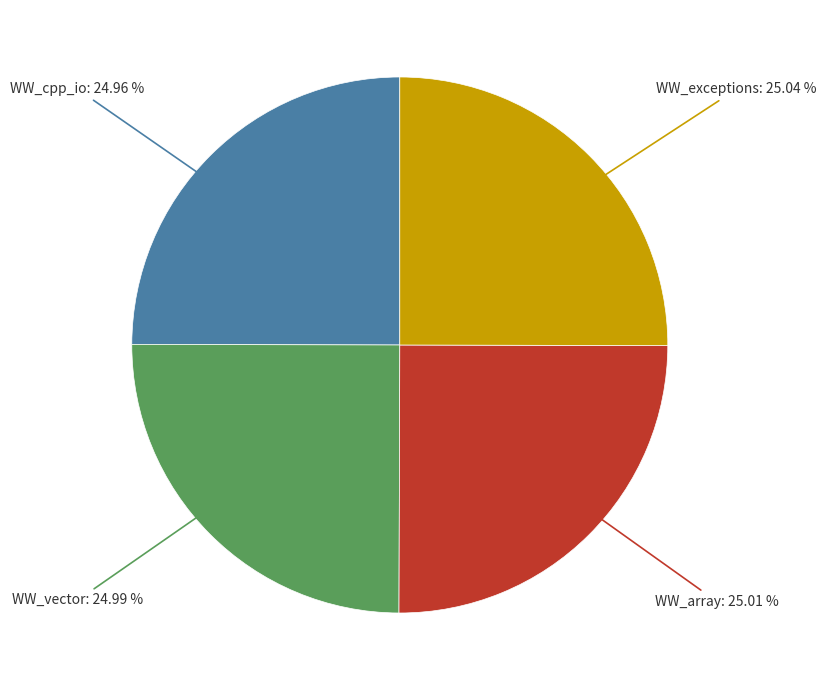

To the nearest percent, what is the combined percentage of WW_vector and WW_cpp_io?

50%